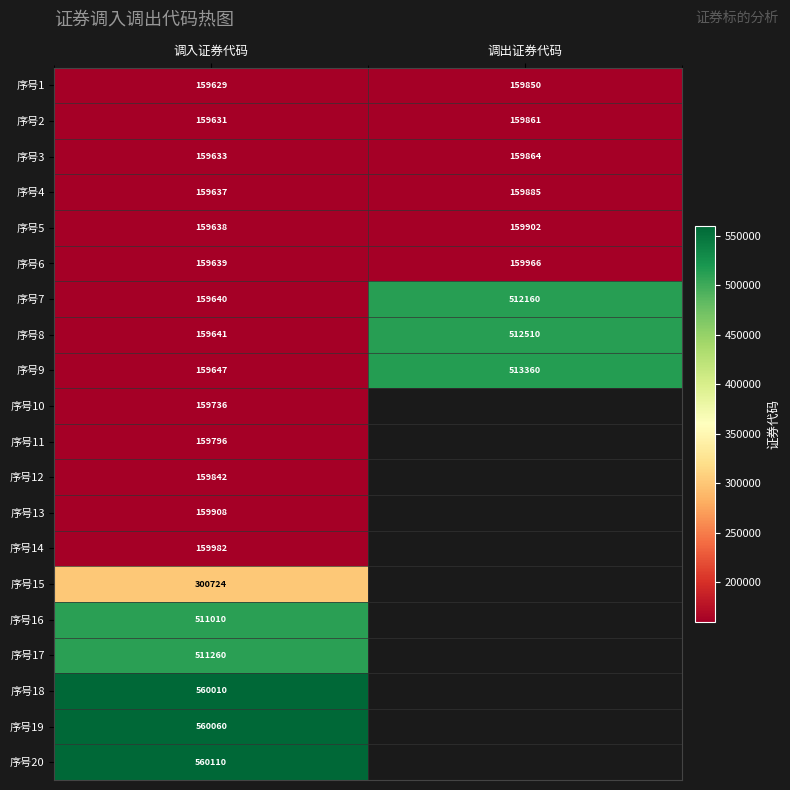

Rank the categories by 序号3 value from lowest to highest.

调入证券代码, 调出证券代码